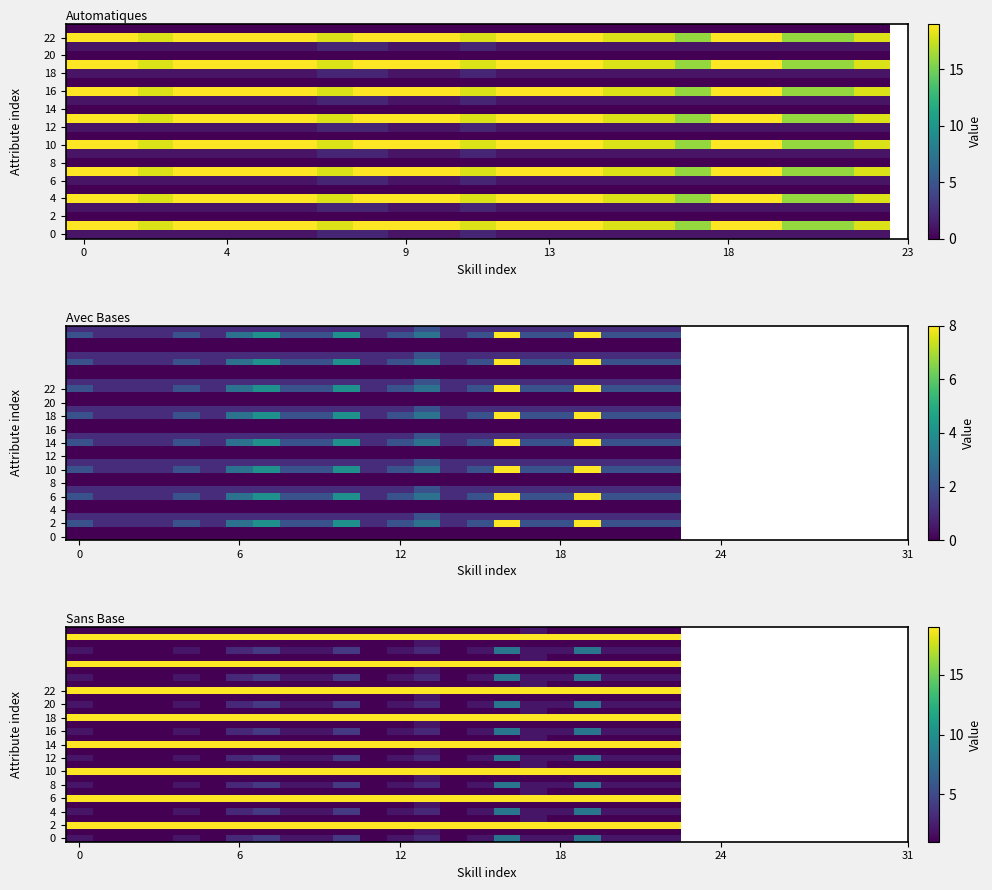

What is the greatest value displayed?

19